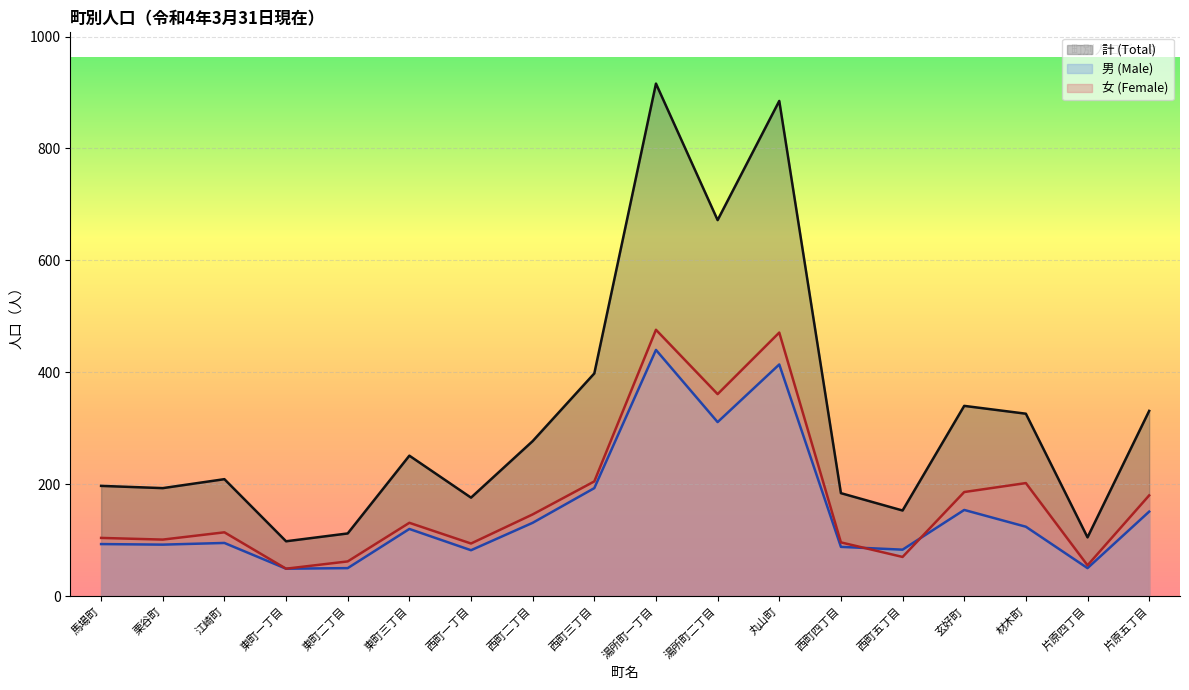

What is the spread (max minus min) of values at 湯所町一丁目?

476